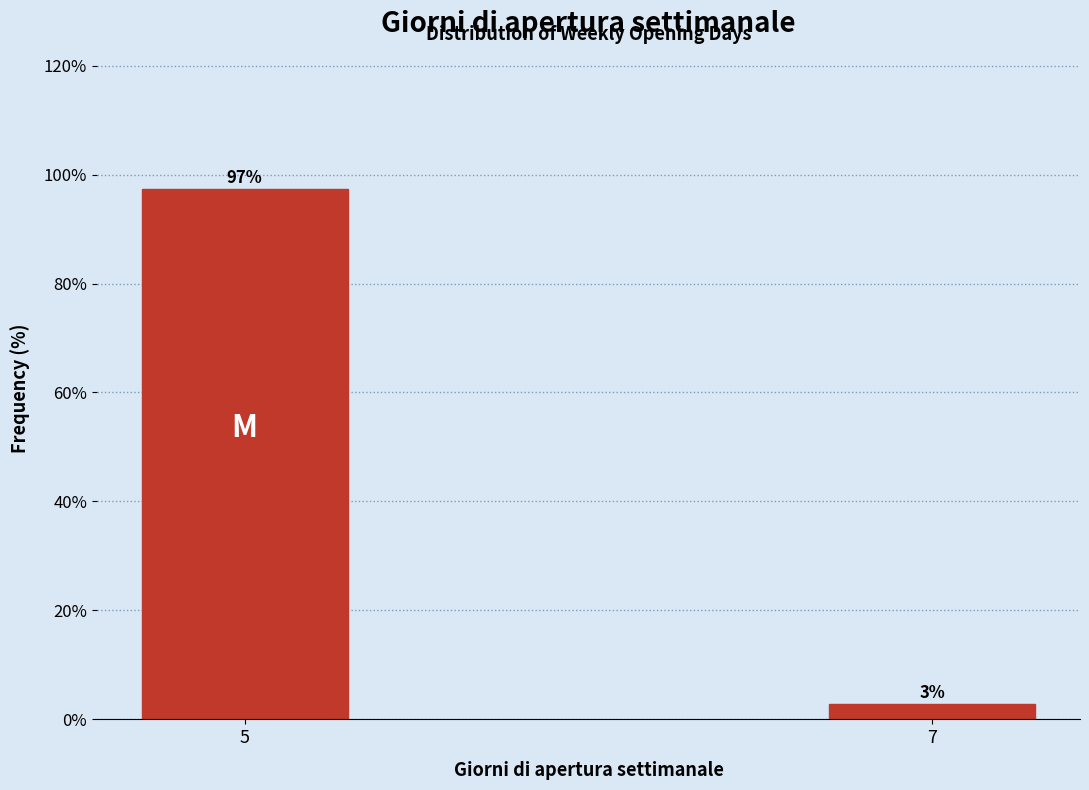

Rank the categories by value from lowest to highest.

7, 5